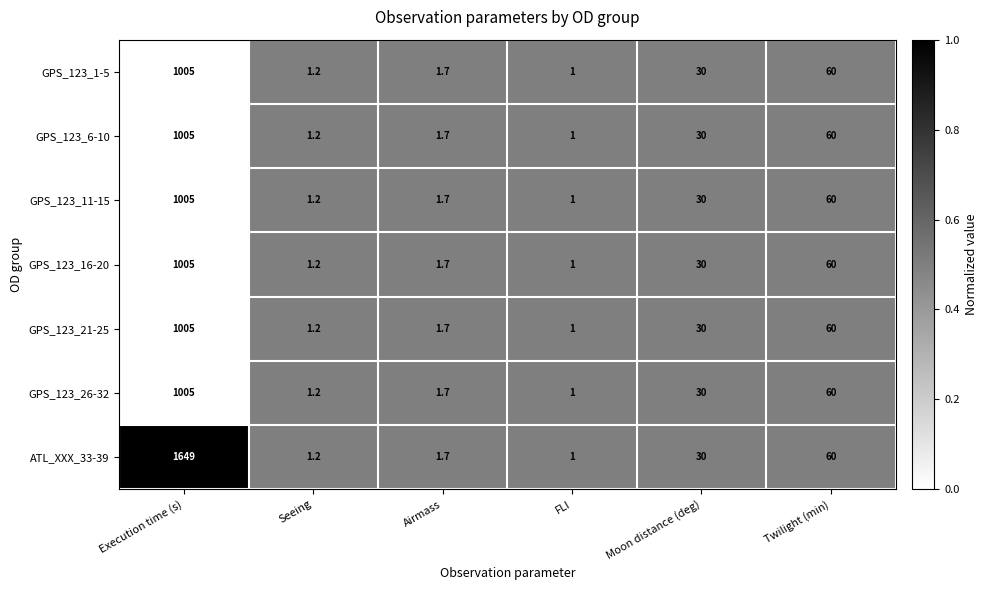

What is the difference between the GPS_123_1-5 values at Execution time (s) and Seeing?

1003.8